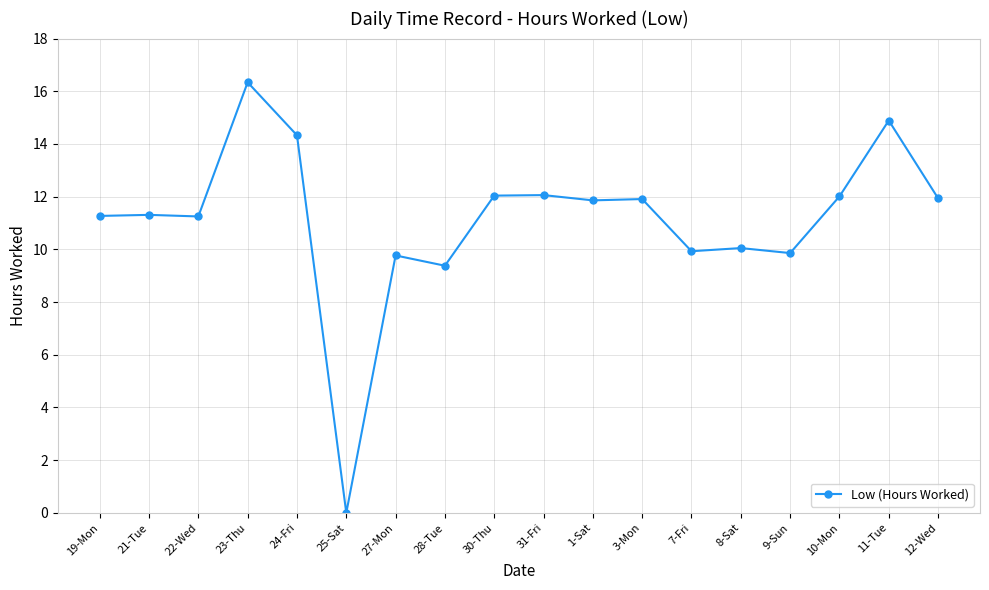

True or false: the data shows 10.1 at 8-Sat.

True